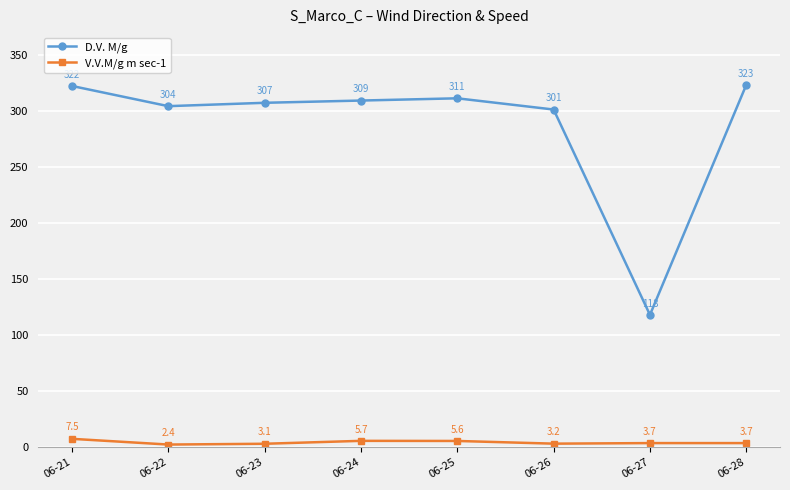

Reading left to right, list all the values displayed in this chart.

D.V. M/g: 06-21=322.0	06-22=304.0	06-23=307.0	06-24=309.0	06-25=311.0	06-26=301.0	06-27=118.0	06-28=323.0
V.V.M/g m sec-1: 06-21=7.5	06-22=2.4	06-23=3.1	06-24=5.7	06-25=5.6	06-26=3.2	06-27=3.7	06-28=3.7